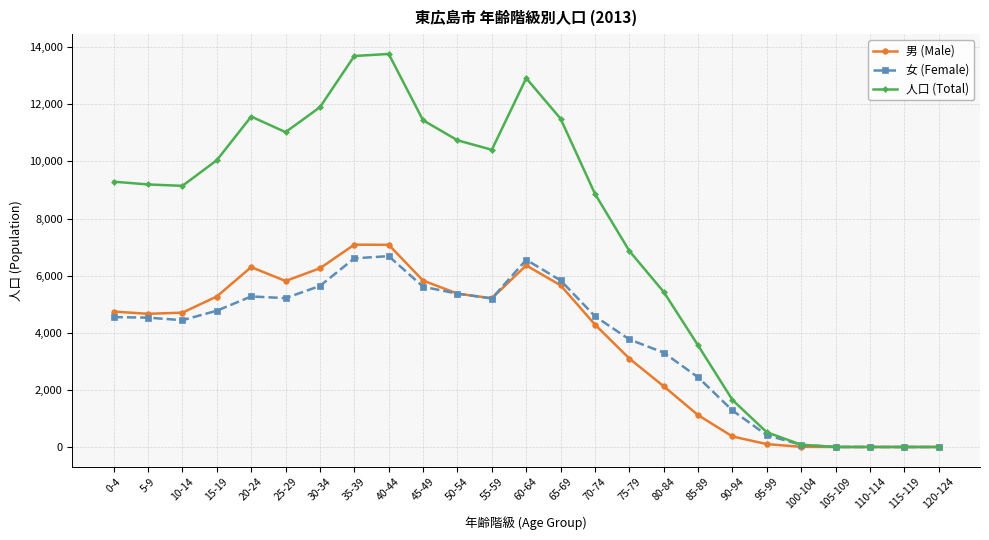

Is this an area chart (filled region under the line)?

No